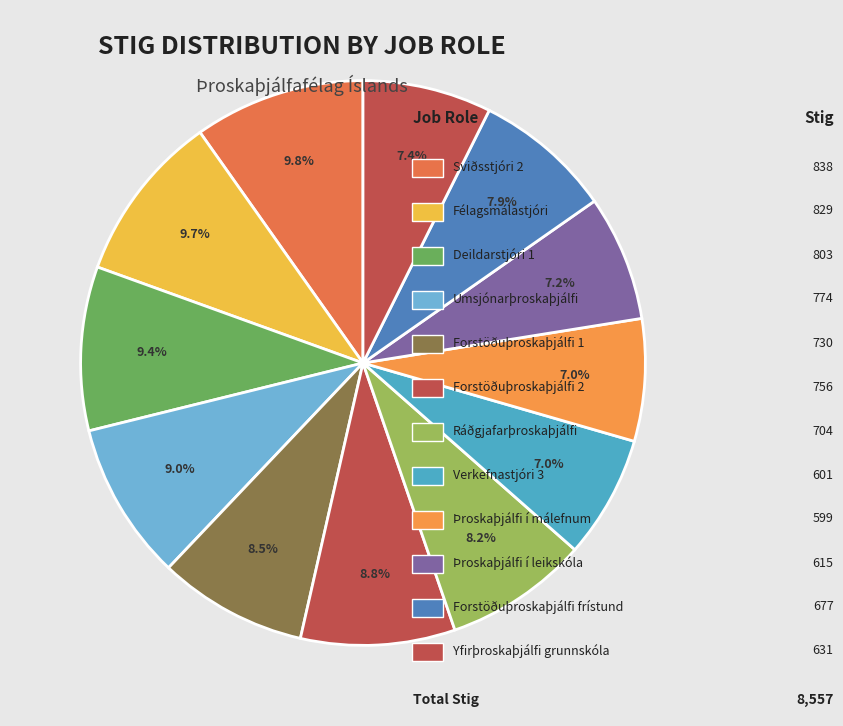

Which slice is the smallest?

Þroskaþjálfi í málefnum